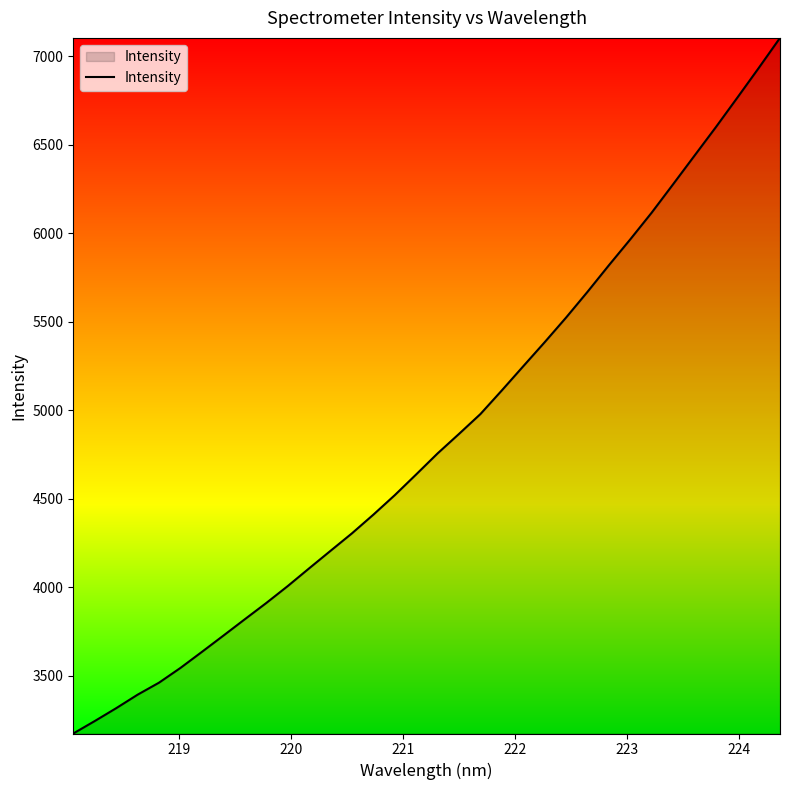

What is the difference between the second highest and second lowest values?

3688.7